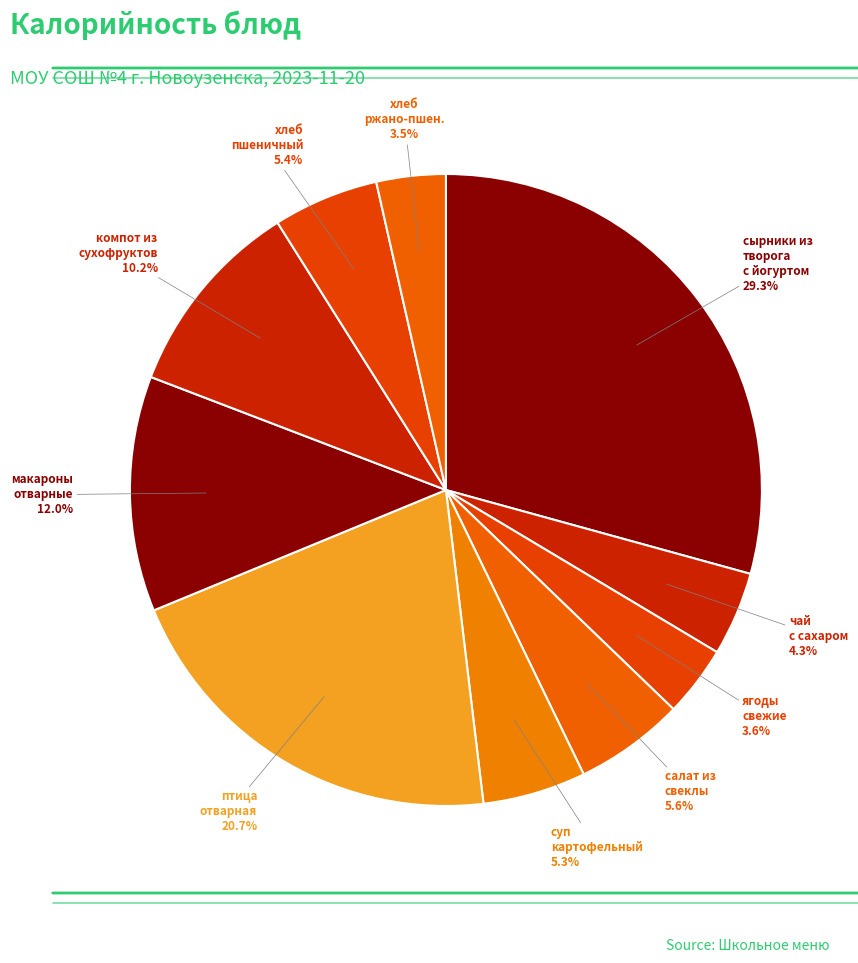

How many slices are in this pie chart?

10